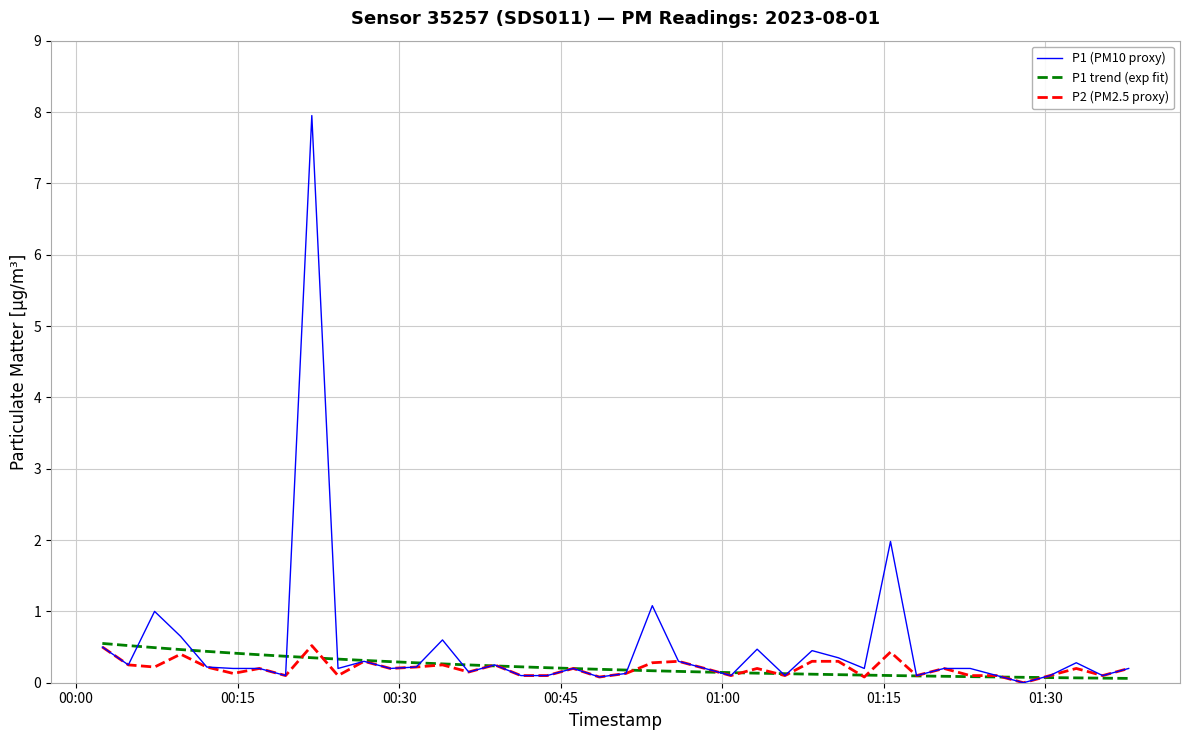

Which series has the widest spread of values?

P1 (PM10 proxy)